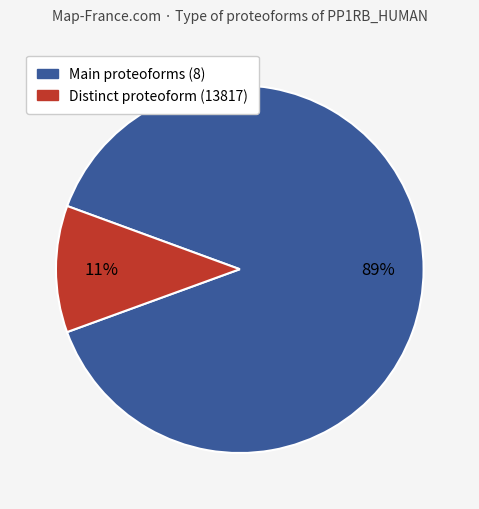

Is there a majority slice in this chart?

Yes